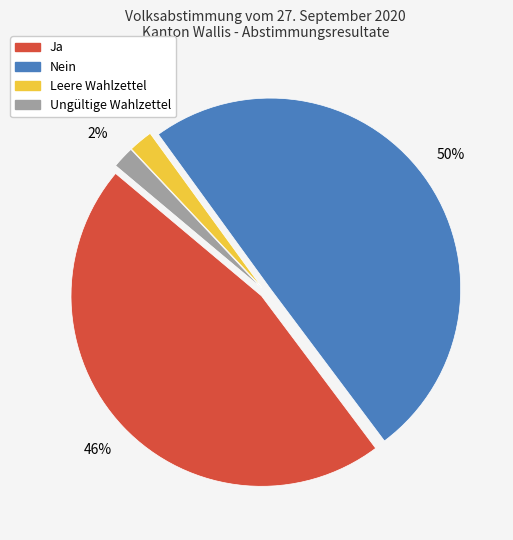

Is Leere Wahlzettel the majority of the pie?

No